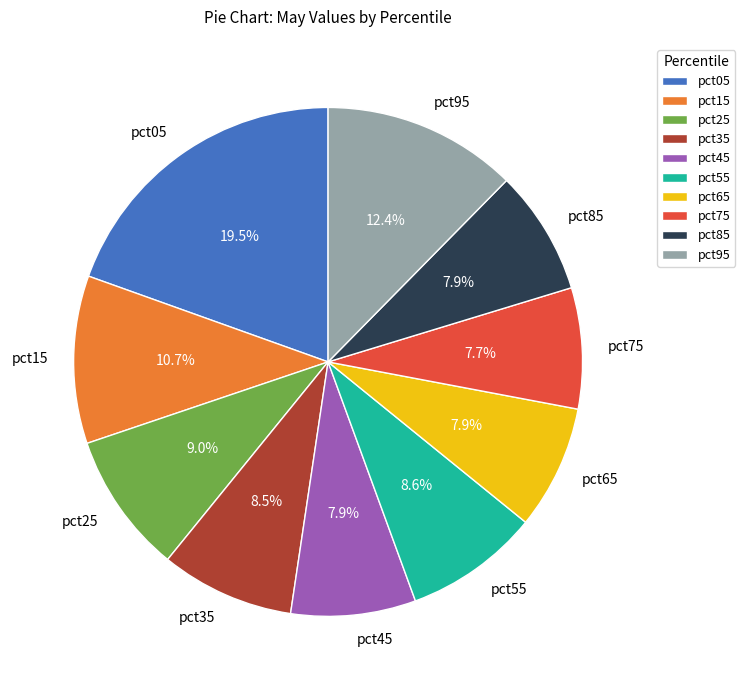

What percentage is the pct75 slice, to the nearest percent?

8%